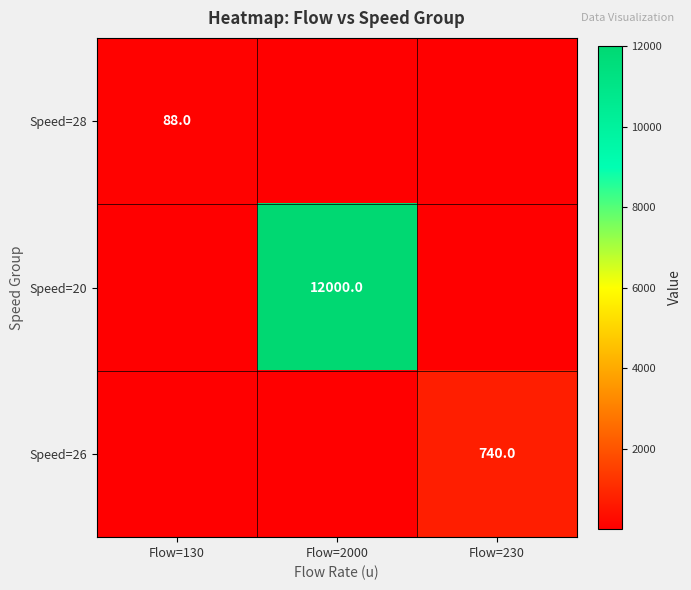

Which series changed the most between Flow=130 and Flow=230?

Speed=26